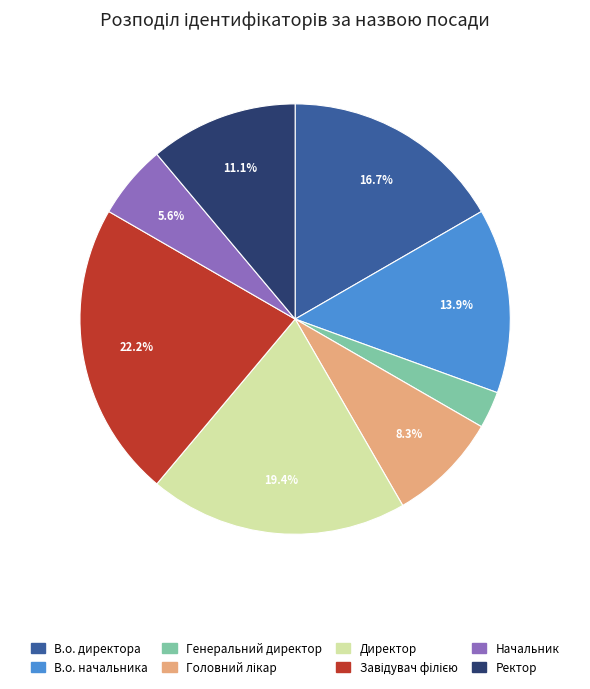

What is the smallest slice in the pie chart?

Генеральний директор